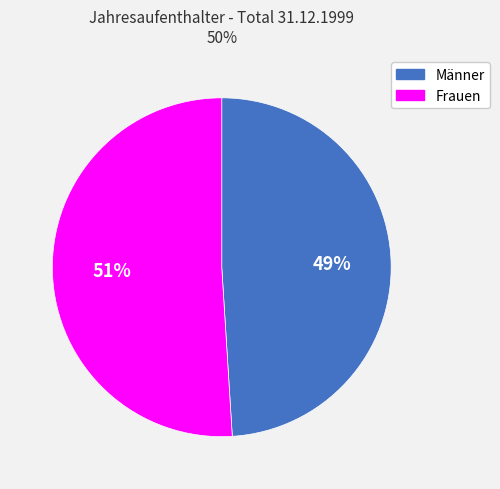

Which category has the smallest portion of the pie?

Männer